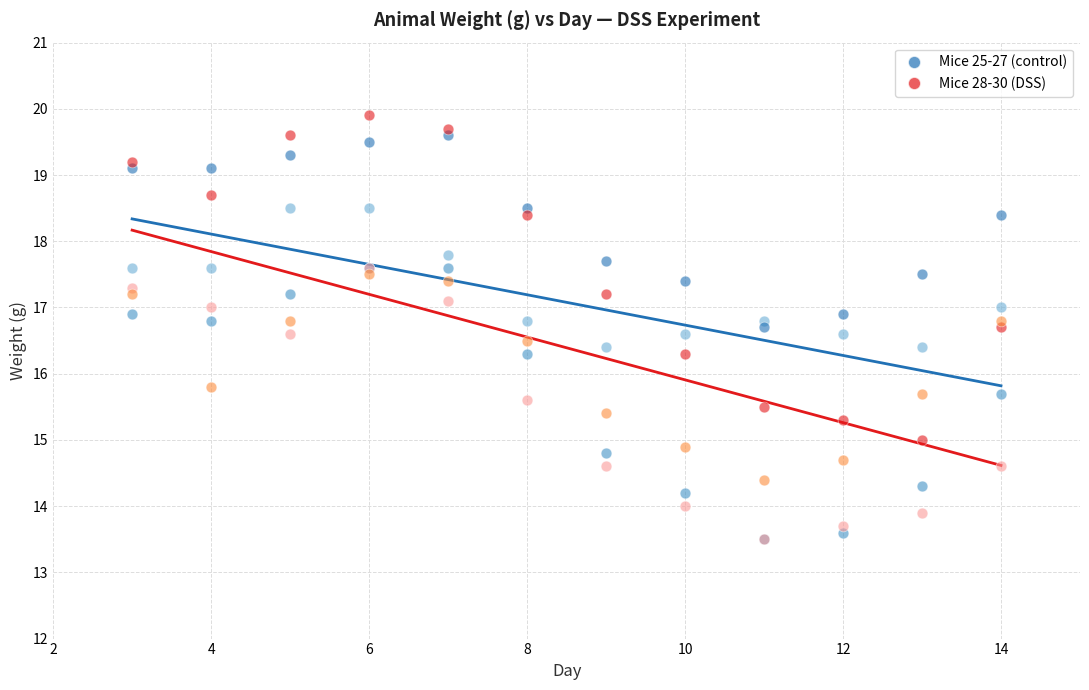

Across all series, what Y value is closest to 16?

15.8